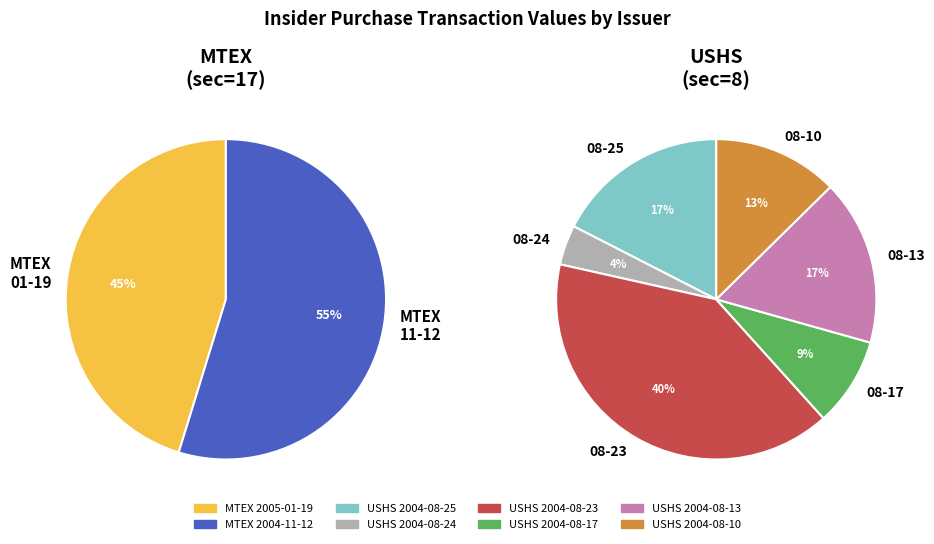

How many segments does this pie chart have?

8